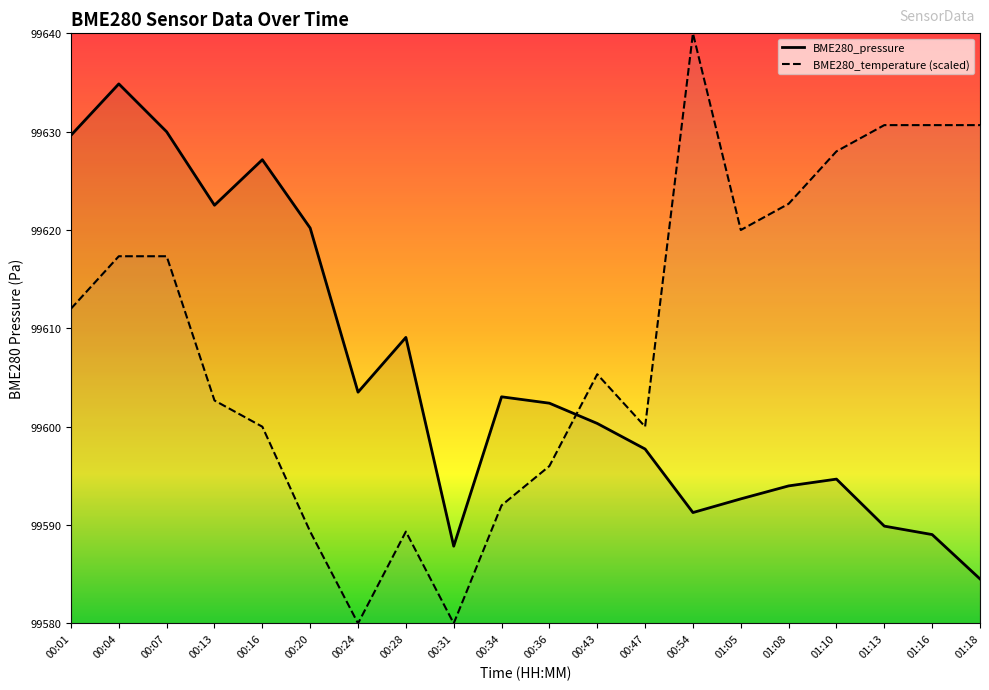

How many interior local peaks does the BME280_pressure series have?

5